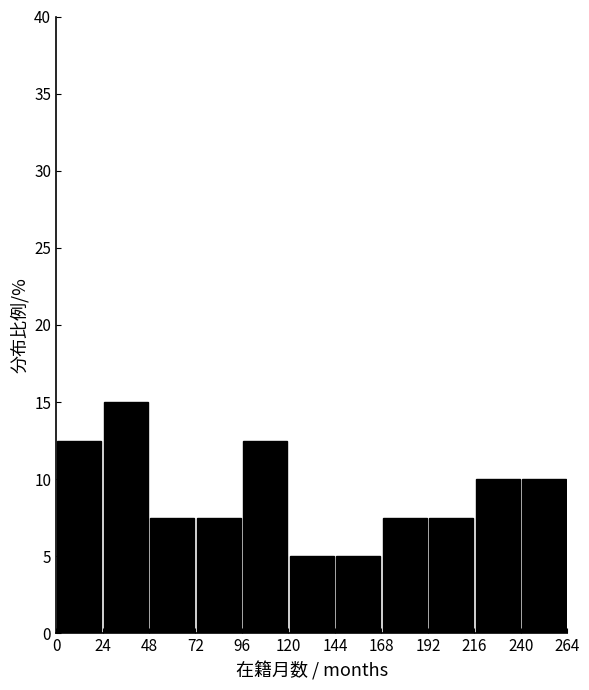

What is the height of the bar covering 72 to 96 on the x-axis? The values are not printed on the chart, so give them approximately, as read against the axis.

7.5